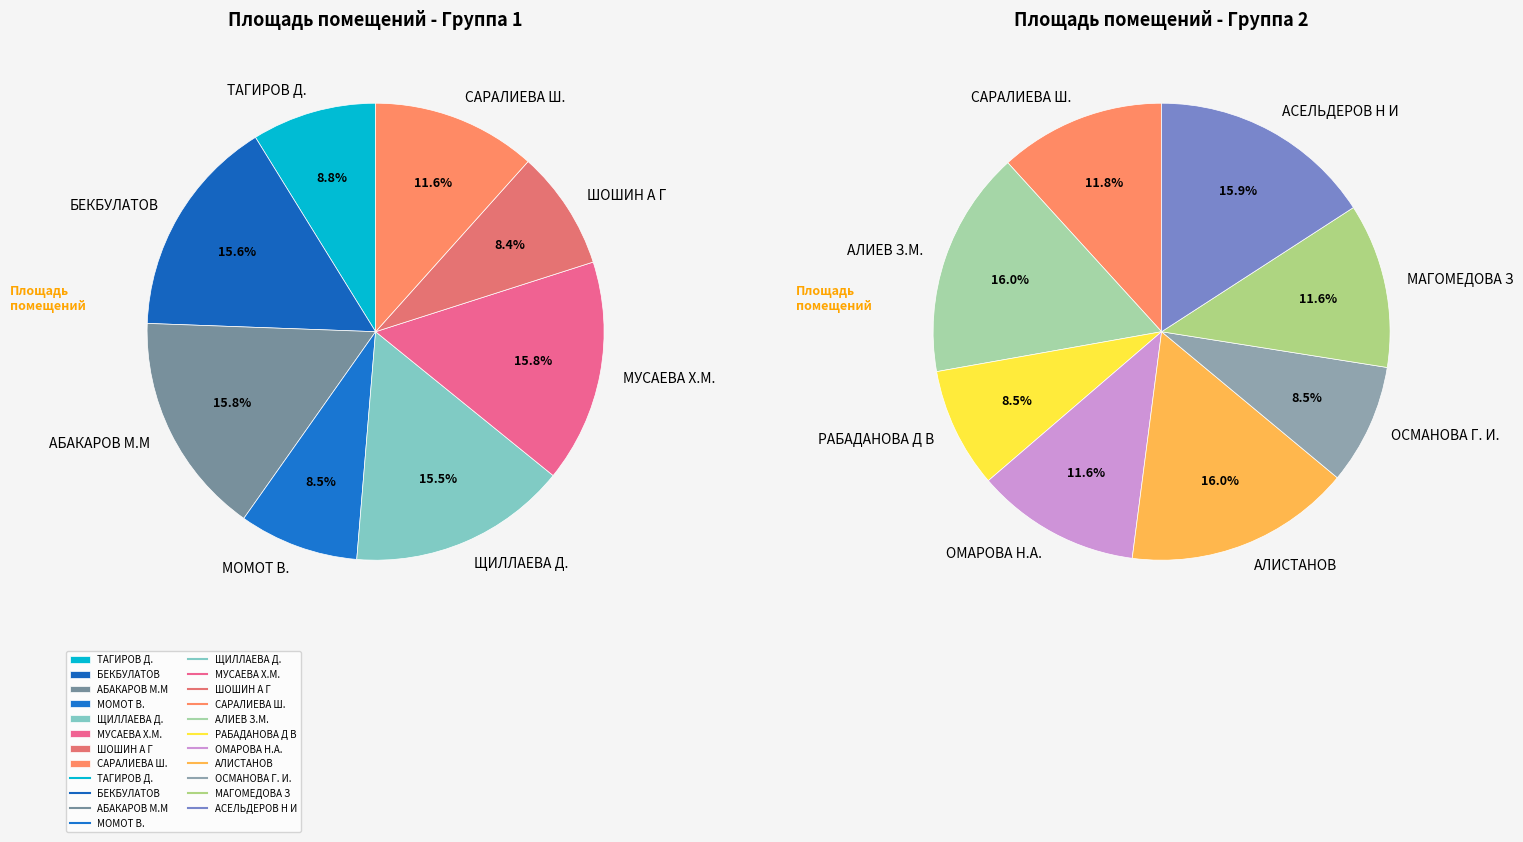

Do АЛИСТАНОВ and МАГОМЕДОВА З together represent more than half of the pie?

No